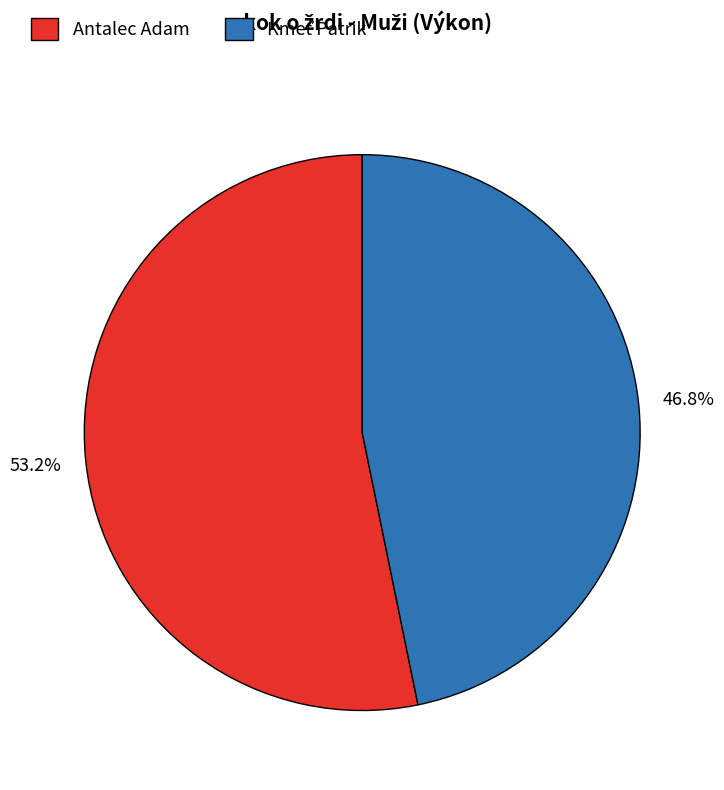

True or false: Antalec Adam accounts for 60% of the total.

False